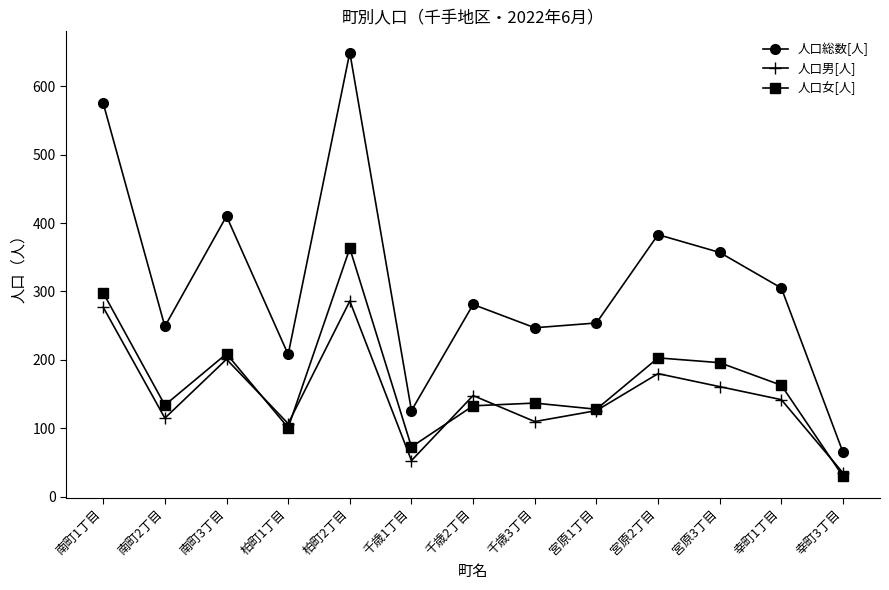

Where is the first local maximum for 人口男[人]?

南町3丁目